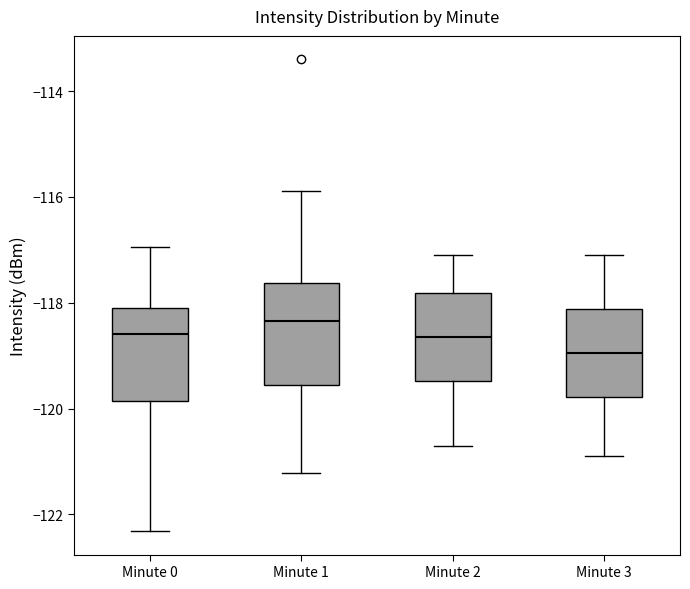

Where is the upper edge of the box for Minute 1 on the y-axis? The values are not printed on the chart, so give them approximately, as read against the axis.

-117.6